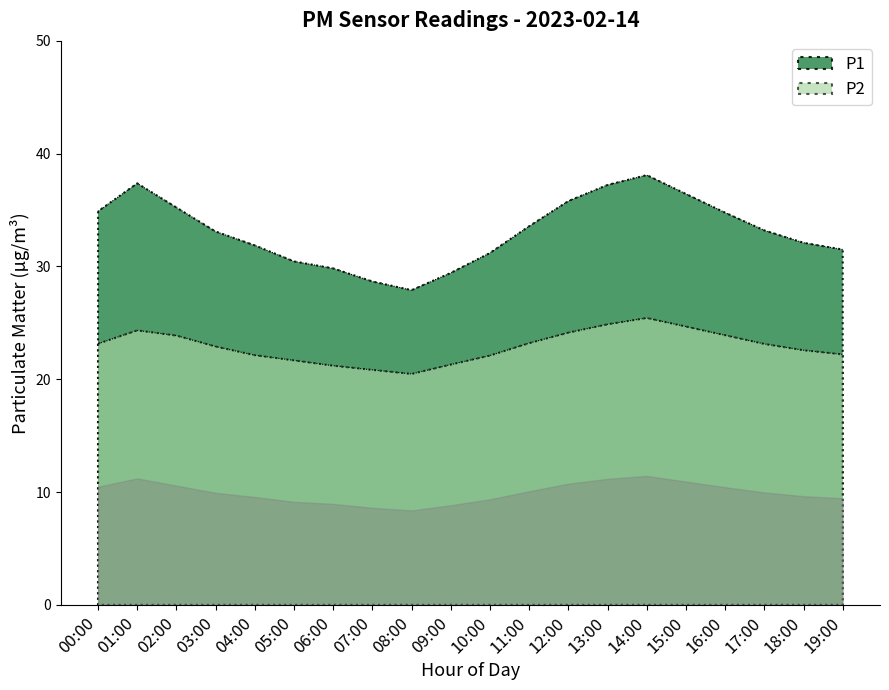

Reading left to right, list all the values displayed in this chart.

P1: 00:00=34.9	01:00=37.4	02:00=35.2	03:00=33.1	04:00=31.9	05:00=30.4	06:00=29.8	07:00=28.7	08:00=27.9	09:00=29.4	10:00=31.2	11:00=33.6	12:00=35.8	13:00=37.2	14:00=38.1	15:00=36.4	16:00=34.8	17:00=33.2	18:00=32.1	19:00=31.5
P2: 00:00=23.1	01:00=24.3	02:00=23.9	03:00=22.9	04:00=22.1	05:00=21.7	06:00=21.2	07:00=20.8	08:00=20.5	09:00=21.3	10:00=22.1	11:00=23.2	12:00=24.1	13:00=24.9	14:00=25.4	15:00=24.7	16:00=23.9	17:00=23.1	18:00=22.6	19:00=22.2